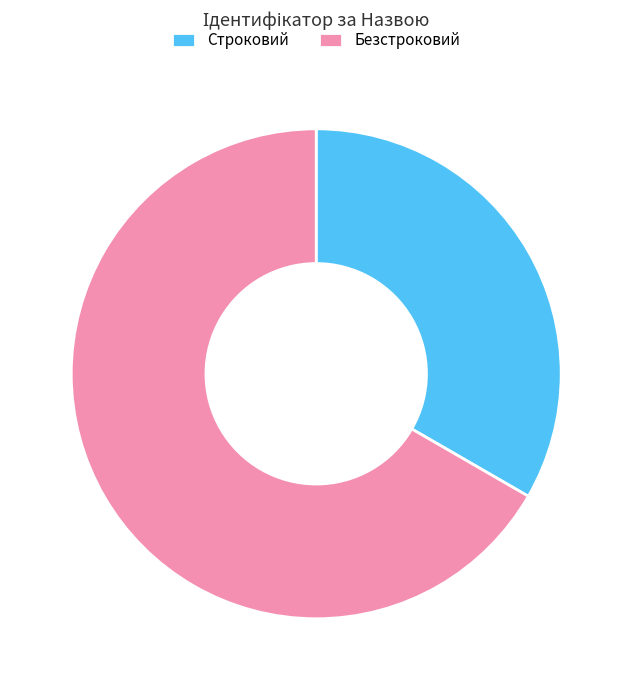

Which category accounts for the majority?

Безстроковий